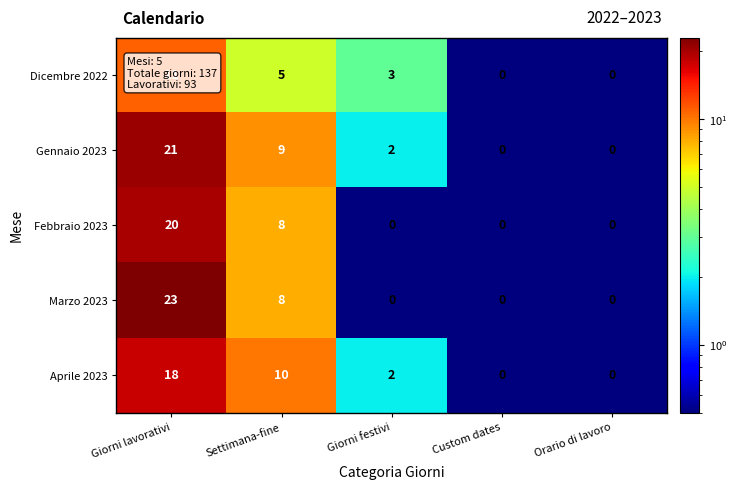

How many distinct data groups are displayed?

5